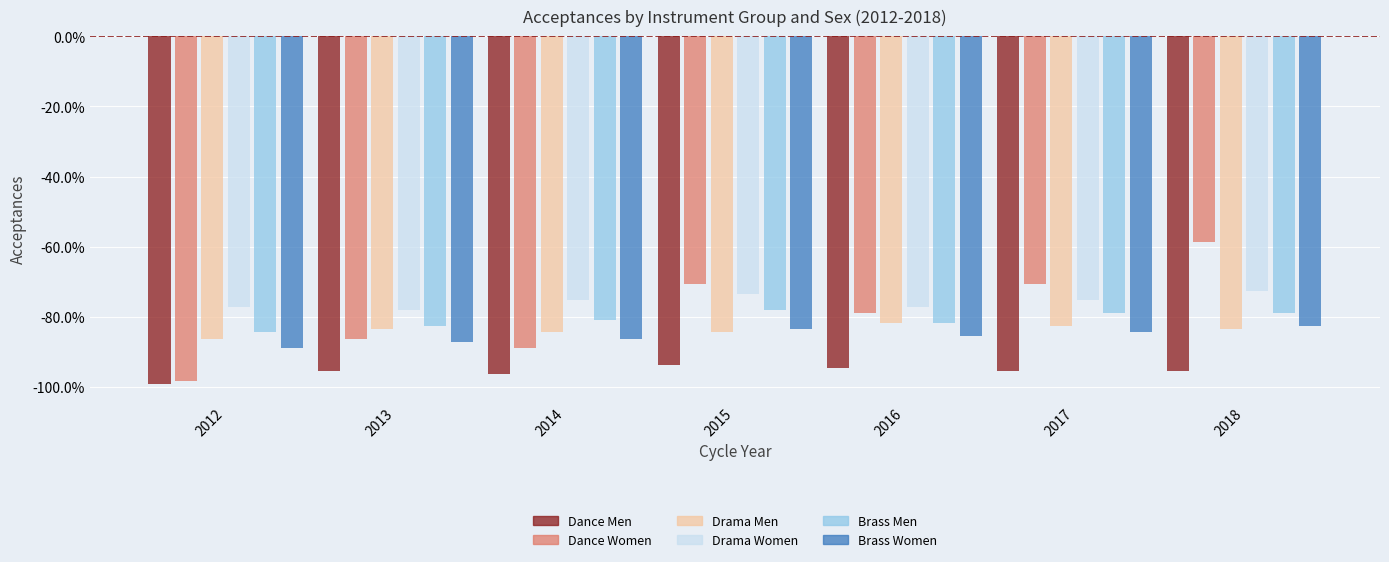

At how many categories does at least one series exceed -59?

1